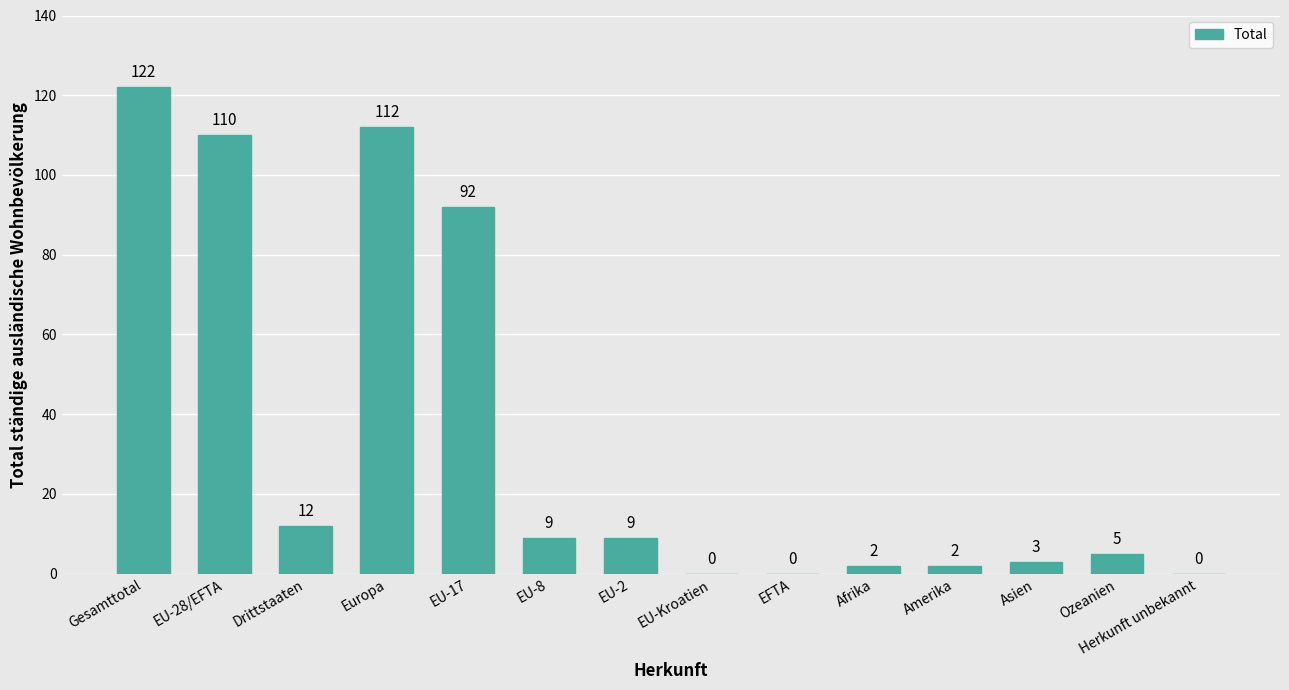

The chart shows a value of 33 at Europa. True or false?

False